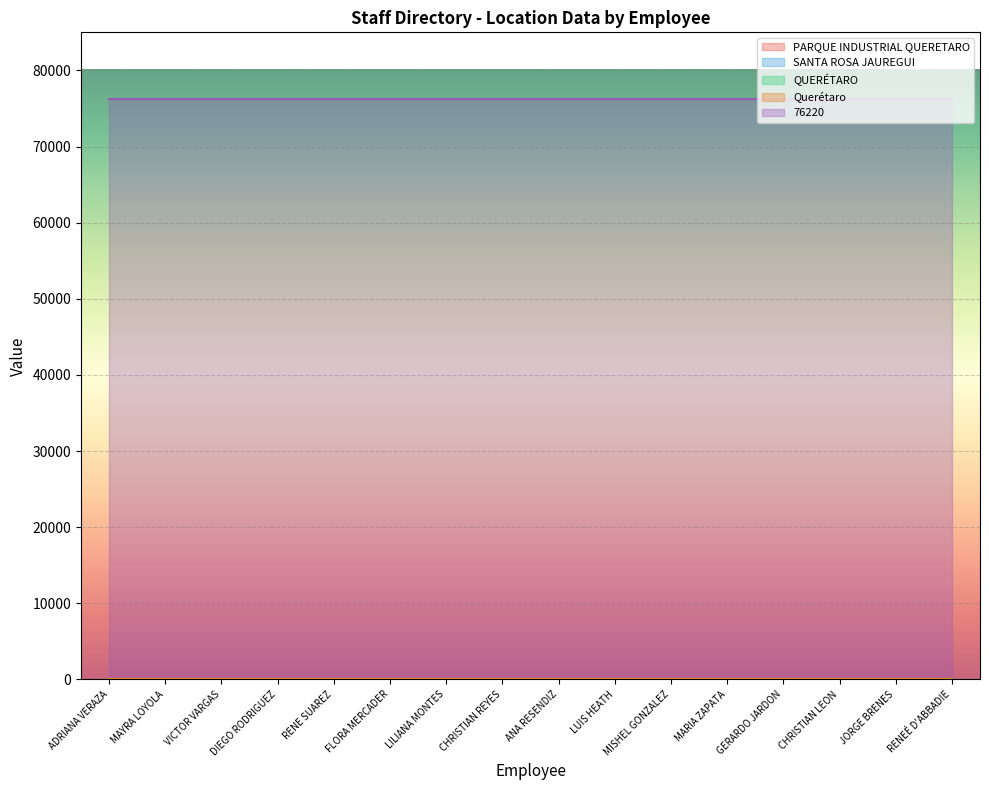

Which series changed the most between DIEGO RODRIGUEZ and CHRISTIAN LEON?

PARQUE INDUSTRIAL QUERETARO